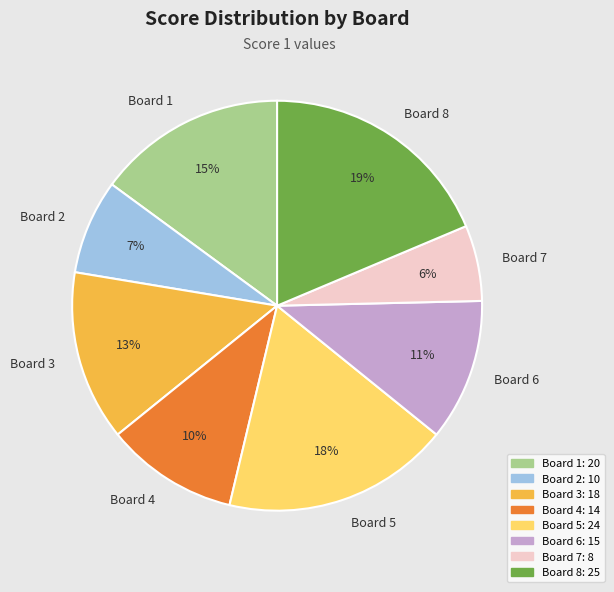

To the nearest percent, what is the difference between the Board 5 and Board 1 slice percentages?

3%